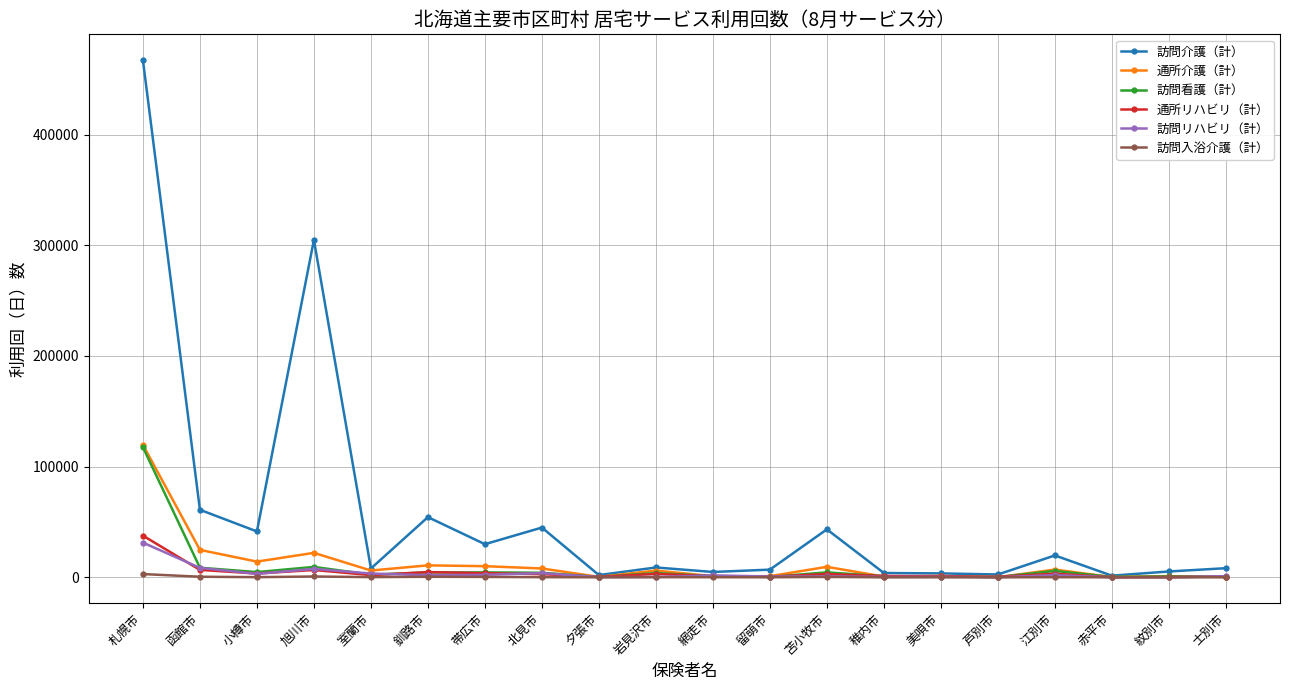

What is the difference between the 訪問入浴介護（計） values at 稚内市 and 札幌市?

2936